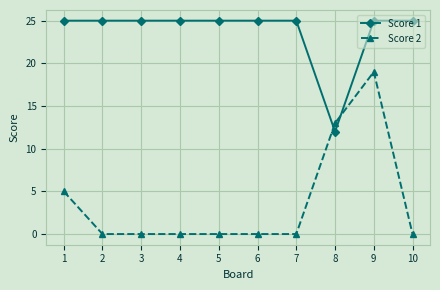

At which label is Score 1 closest to 18?

8